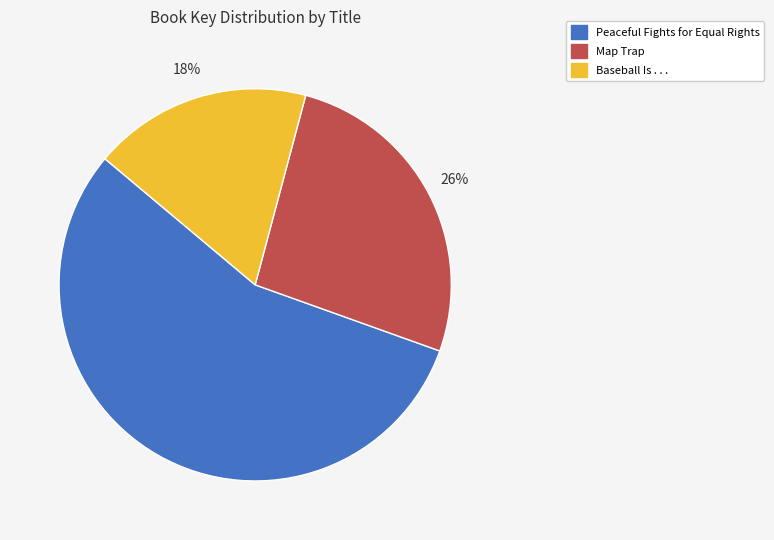

How many slices are in this pie chart?

3